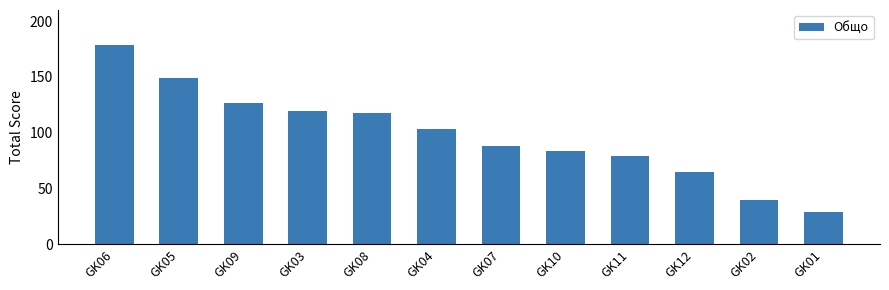

Where does the data first go above 103?

GK06